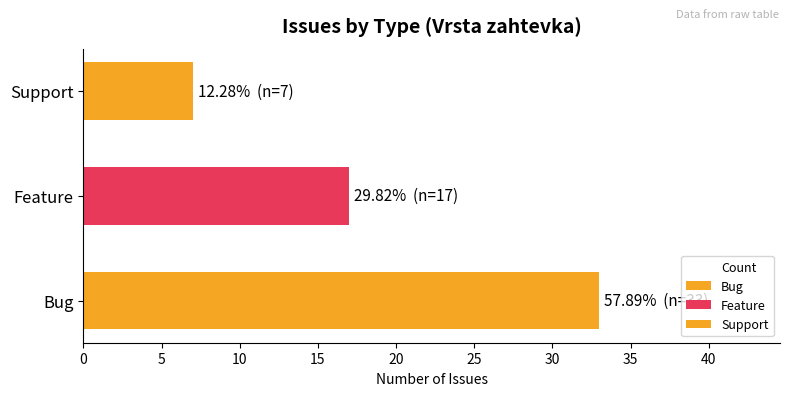

Reading left to right, list all the values displayed in this chart.

0=33	5=17	10=7